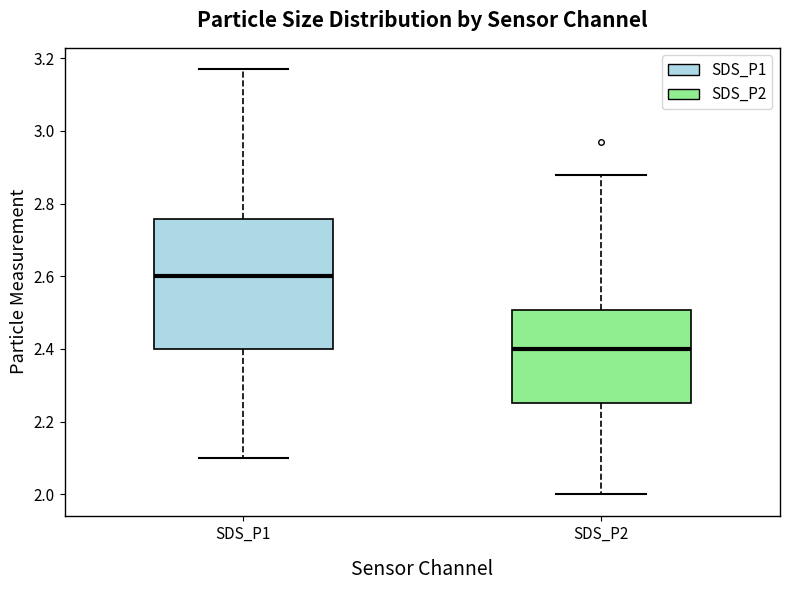

Reading left to right, transcribe this box plot: for each box, give where its median line is, the range the box spans, and where its two whiskers end, as read against the y-axis. The values are not printed on the chart, so give them approximately, as read against the axis.

SDS_P1: median 2.60, box 2.40 to 2.76, whiskers 2.10 to 3.18
SDS_P2: median 2.40, box 2.26 to 2.50, whiskers 2.00 to 2.88